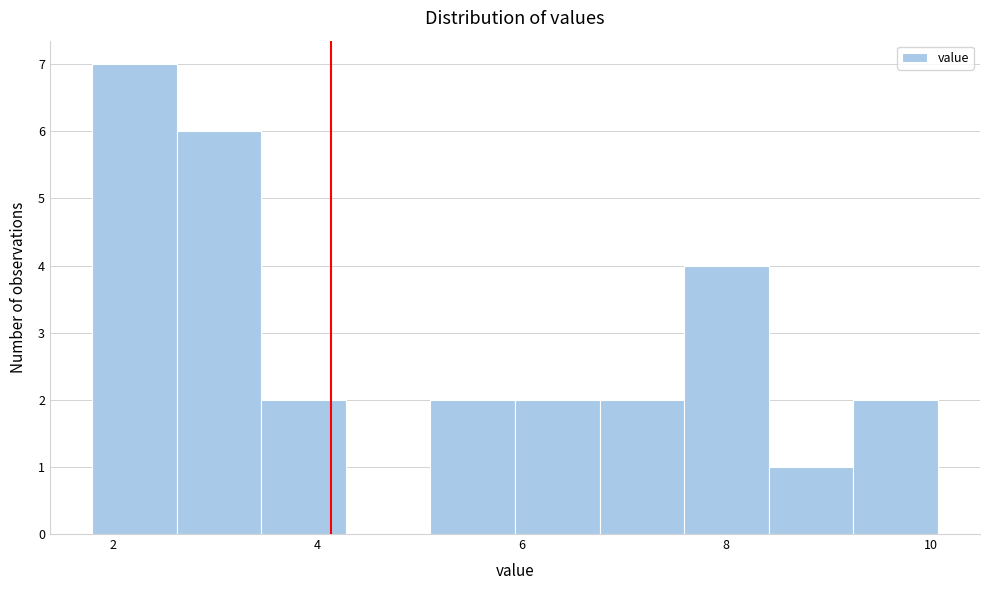

Reading left to right, list every bar in this chart as the range it spans on the x-axis followed by its height. Neither the bar edges nor the heights are printed on the chart, so give them approximately, as read against the axes.

1.8 to 2.6: 7
2.6 to 3.4: 6
3.4 to 4.2: 2
4.2 to 5.2: 0
5.2 to 6.0: 2
6.0 to 6.8: 2
6.8 to 7.6: 2
7.6 to 8.4: 4
8.4 to 9.2: 1
9.2 to 10.0: 2